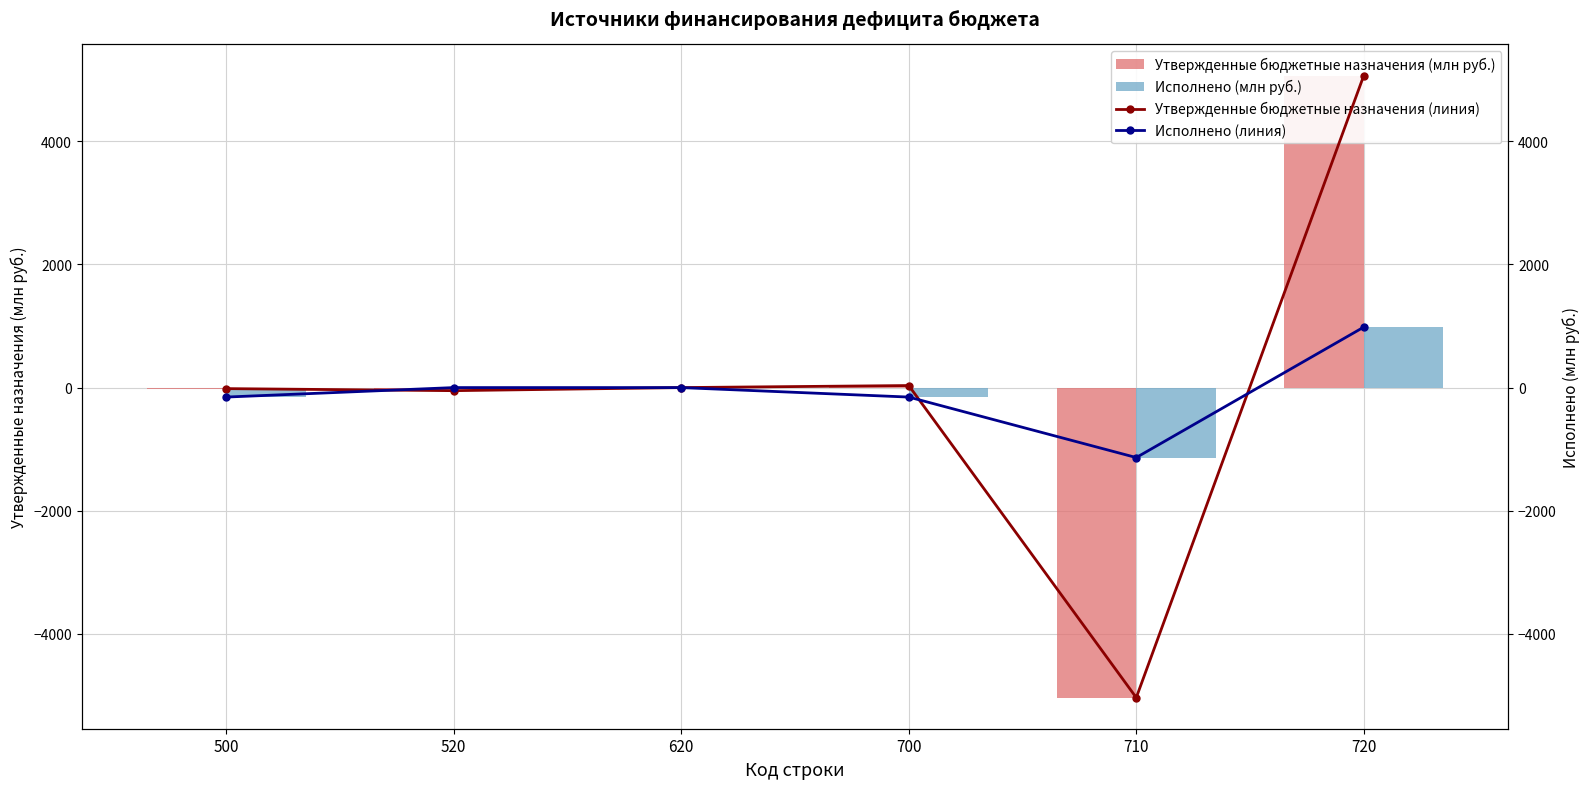

How many values in Утвержденные бюджетные назначения (млн руб.) are above zero?

2